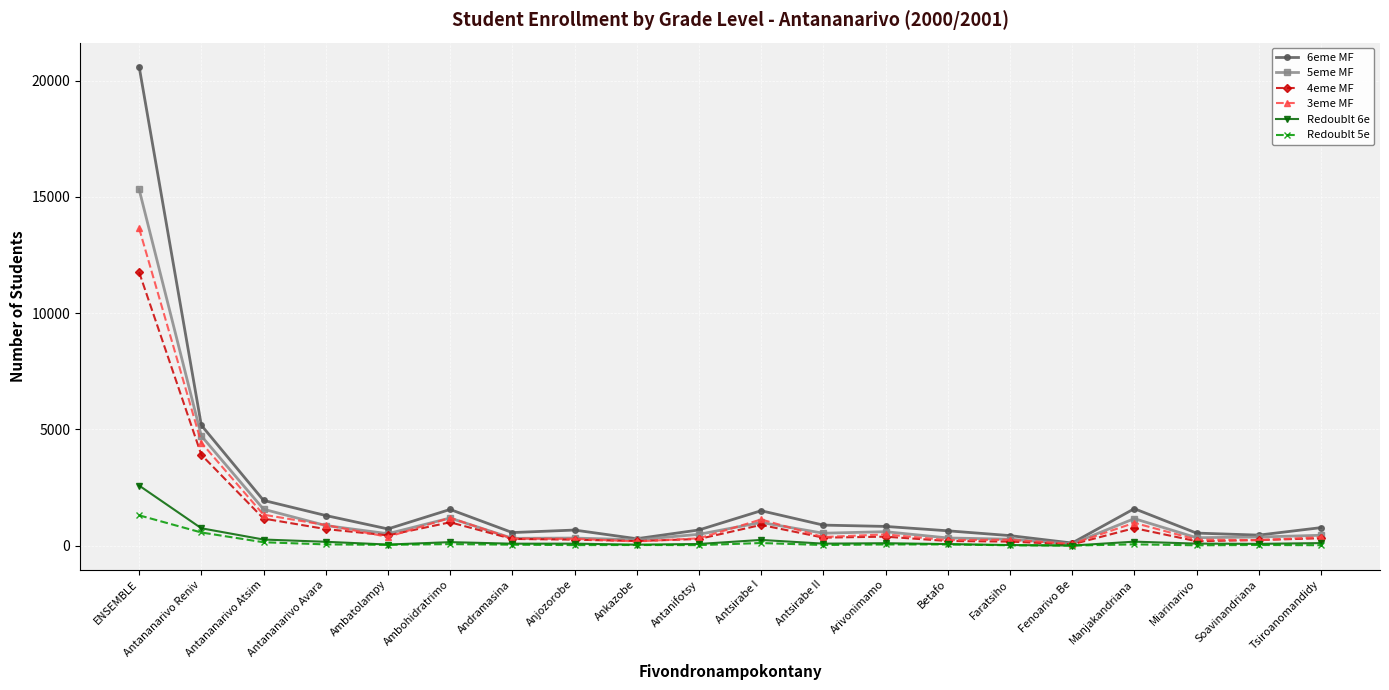

Which series has the largest total across all categories?

6eme MF